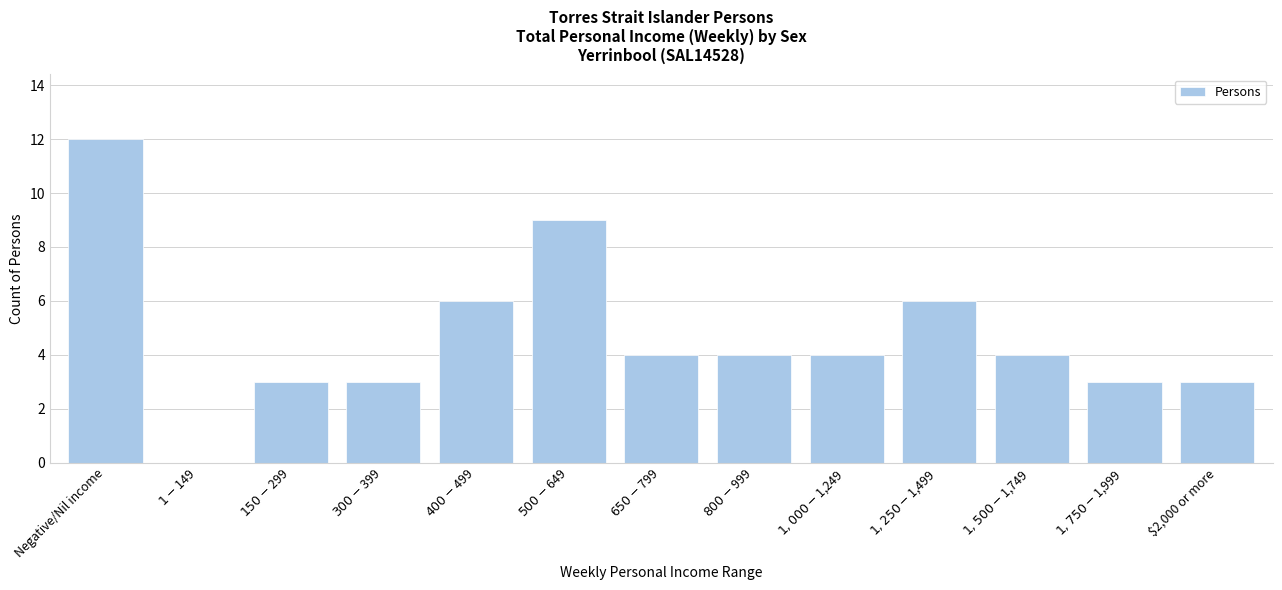

What is the sum of all values?

61